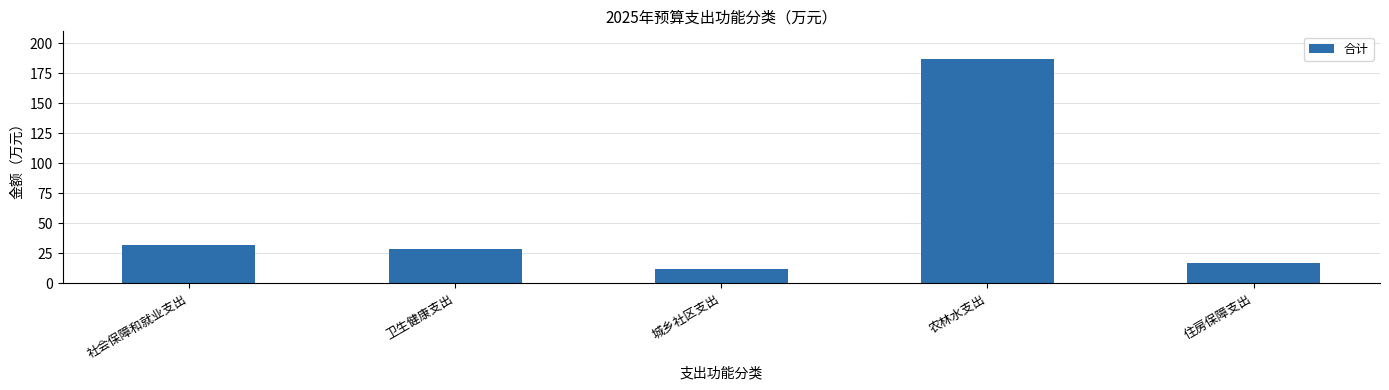

Which label corresponds to the largest value in the chart?

农林水支出